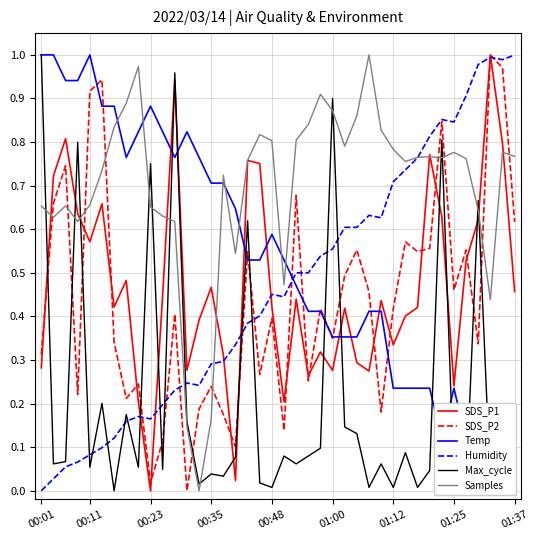

True or false: SDS_P2 and Samples intersect in this chart.

True